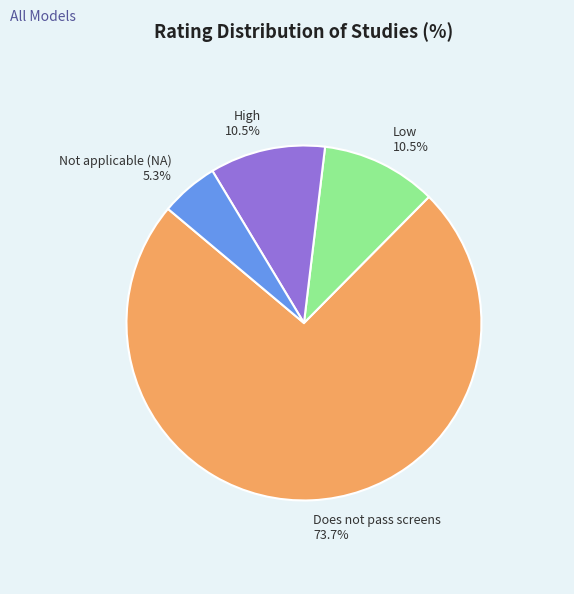

Does any single category account for the majority?

Yes